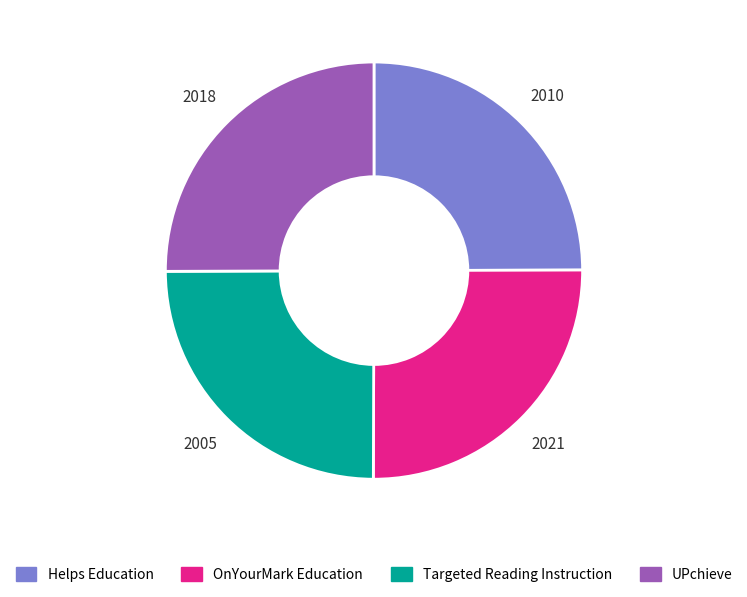

Is UPchieve the majority of the pie?

No